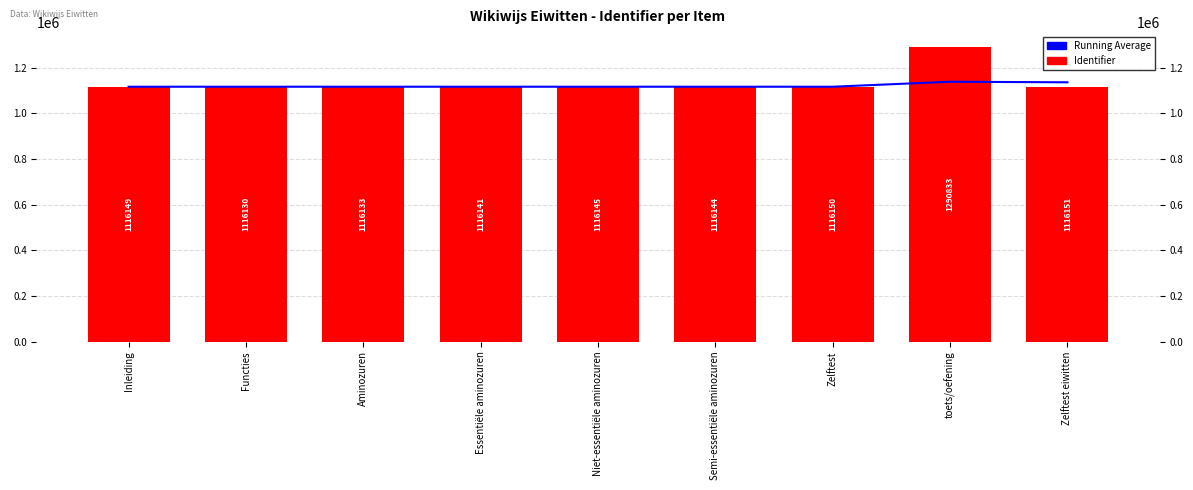

At which label does Identifier reach its minimum?

Functies